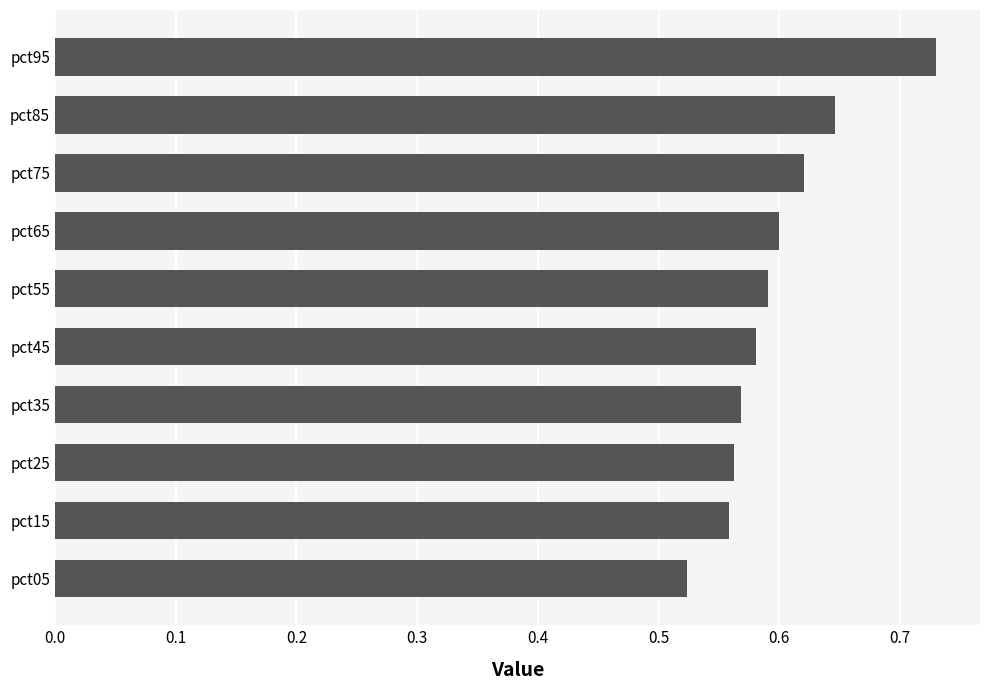

What is the sum of all values?

6.0